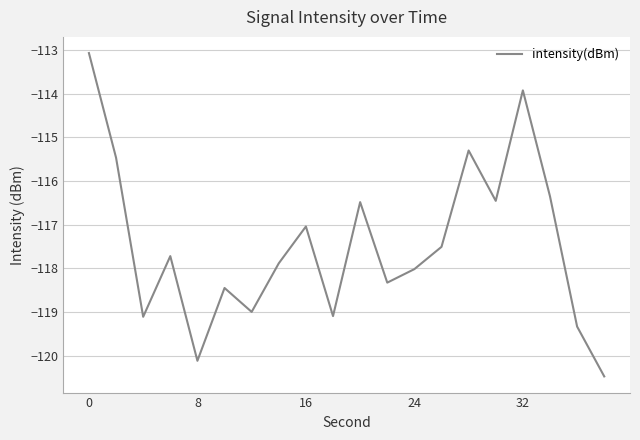

What is the greatest value displayed?

-113.1